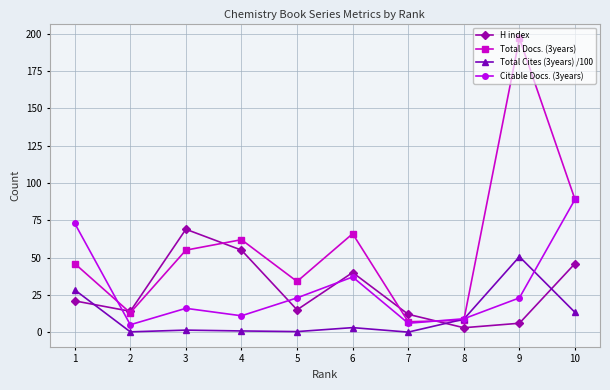

The Total Cites (3years) /100 series shows 0.4 at 5. True or false?

True